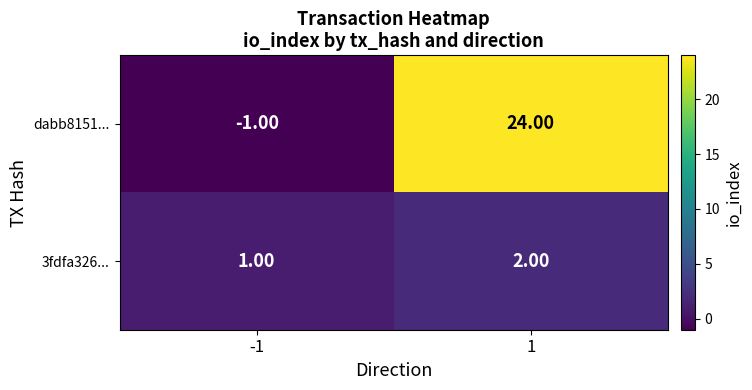

What is the sum of all dabb8151... values?

23